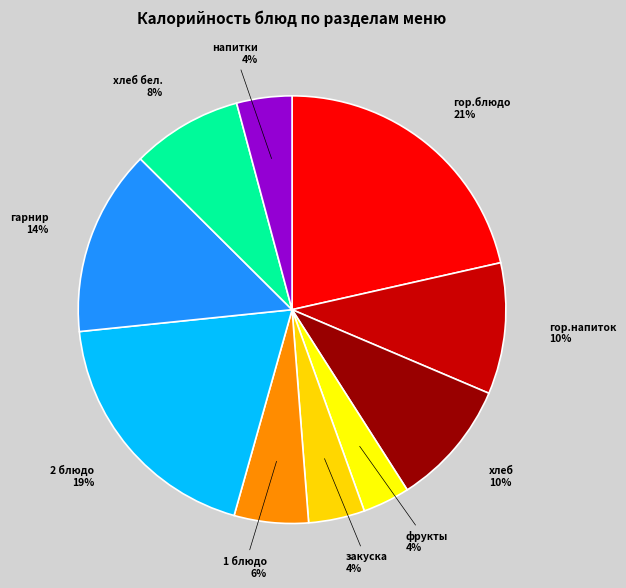

Count the number of slices in the pie.

10